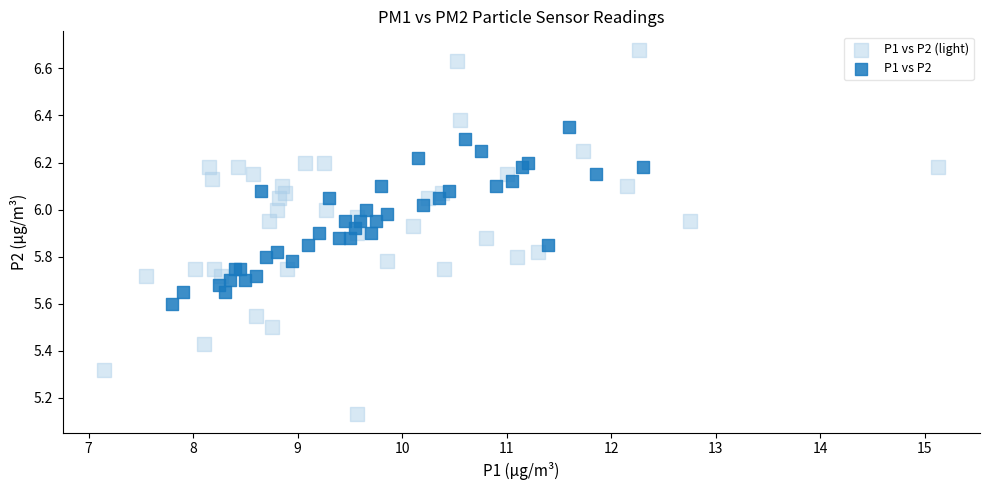

Which series contains the highest Y value?

P1 vs P2 (light)